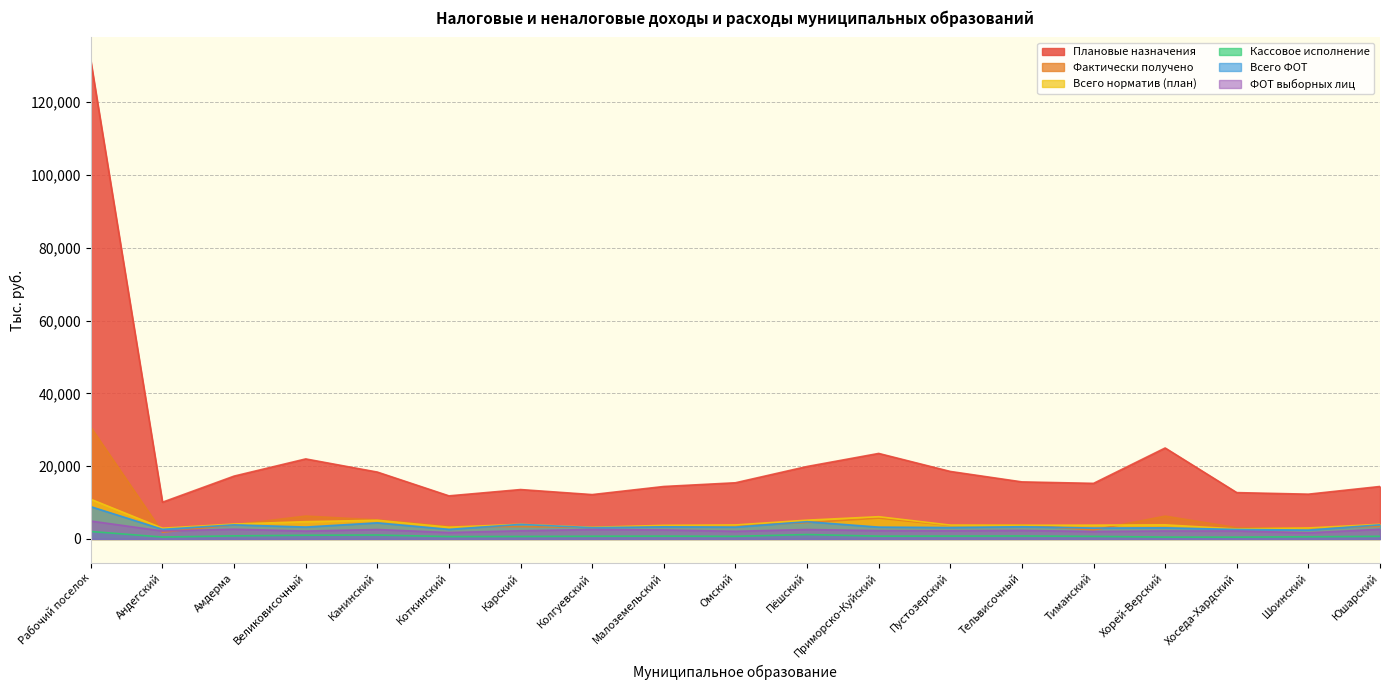

Where is the first local maximum for Всего норматив (план)?

Канинский